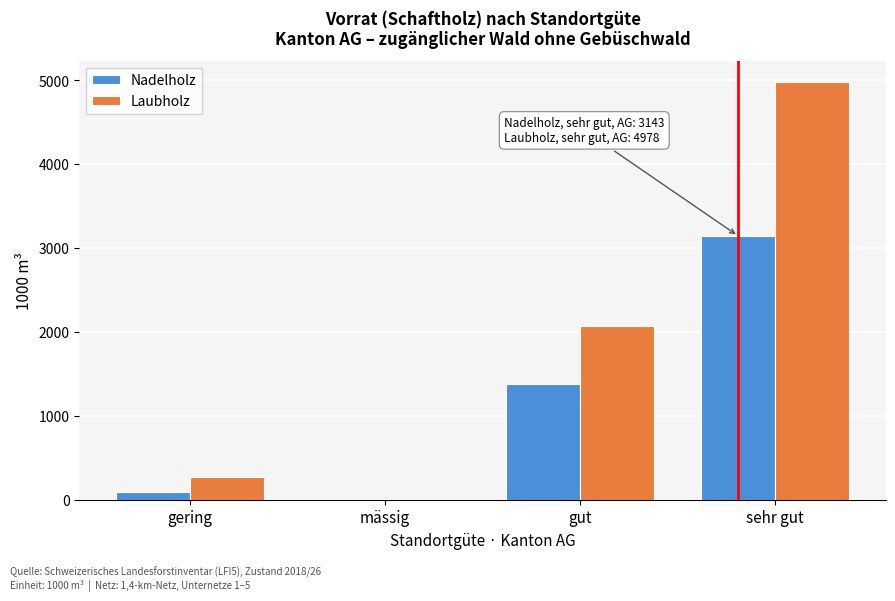

Reading left to right, list all the values displayed in this chart.

Nadelholz: gering=96	mässig=0	gut=1377	sehr gut=3143
Laubholz: gering=270	mässig=0	gut=2069	sehr gut=4978